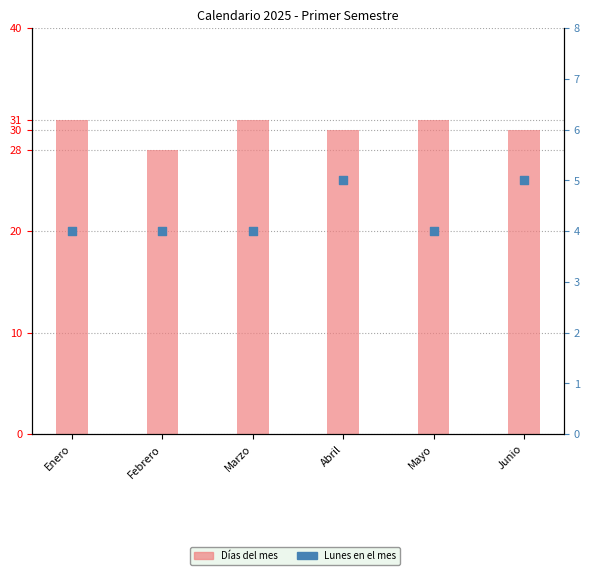

At how many categories does at least one series exceed 4?

6